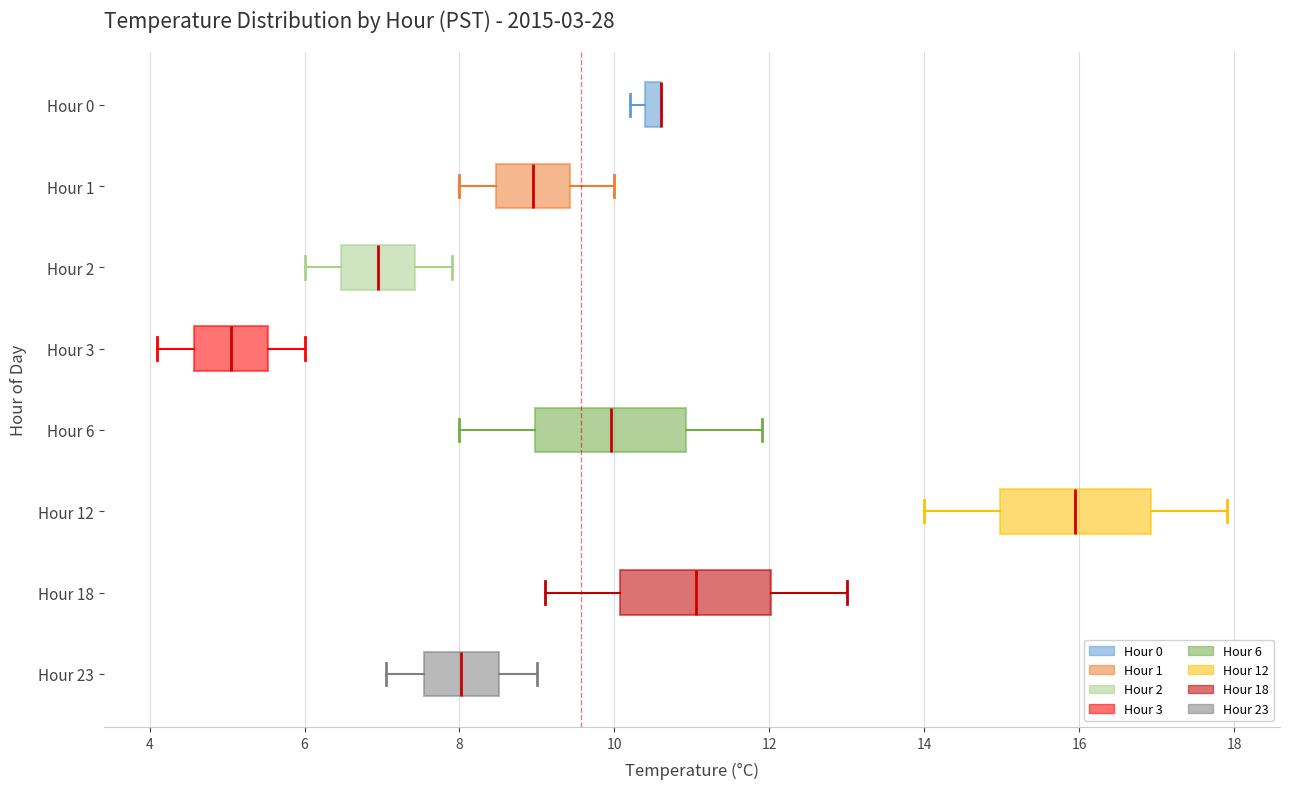

Where does the median line of the box for Hour 6 sit on the x-axis? The values are not printed on the chart, so give them approximately, as read against the axis.

10.0